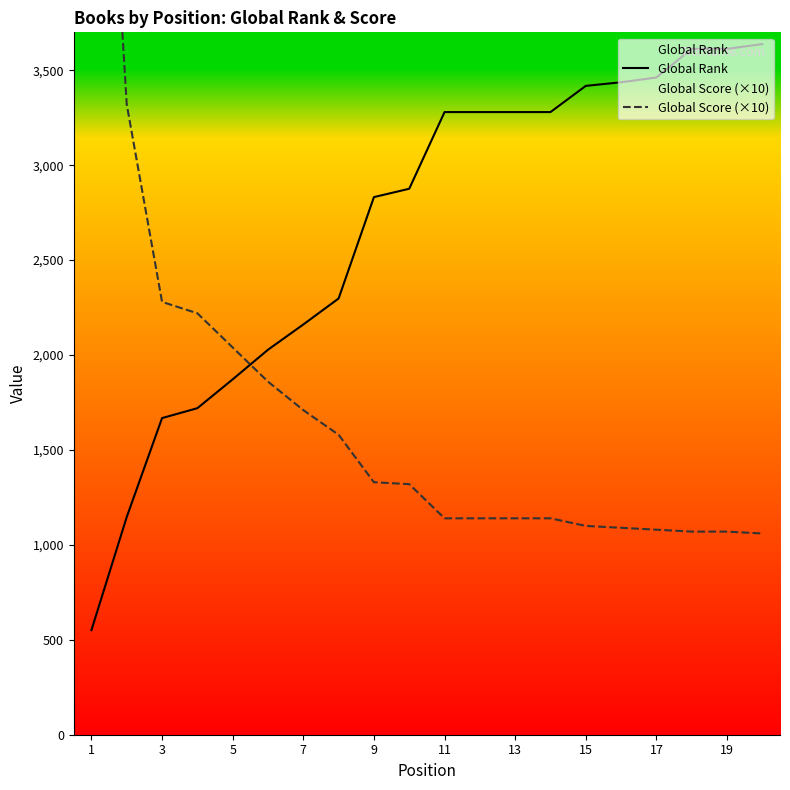

What is the sum of all Global Score (×10) values?

35080